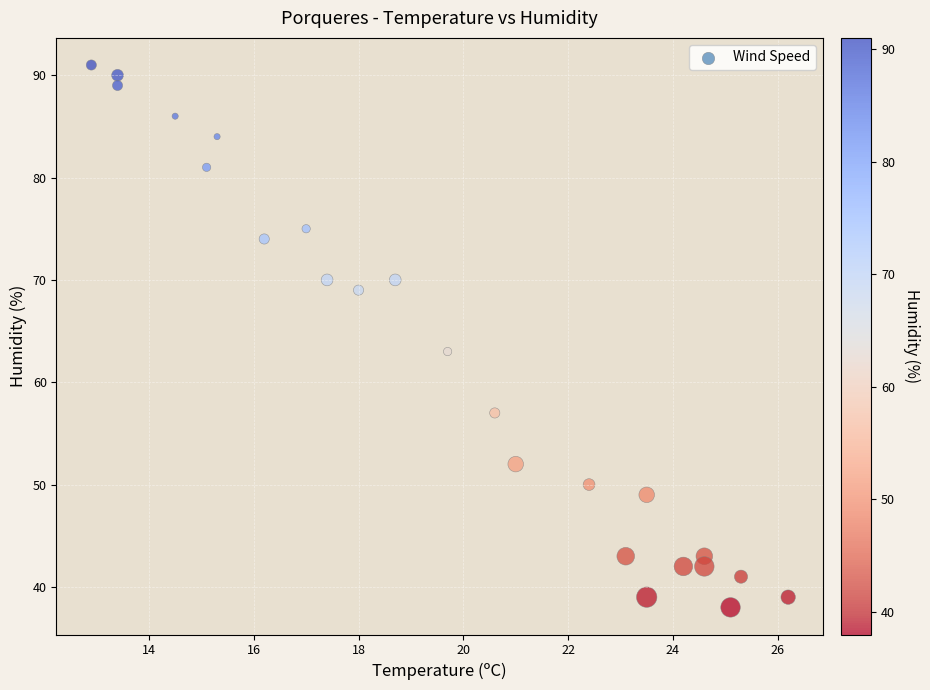

What Y value in the scatter plot is closest to 64?

63